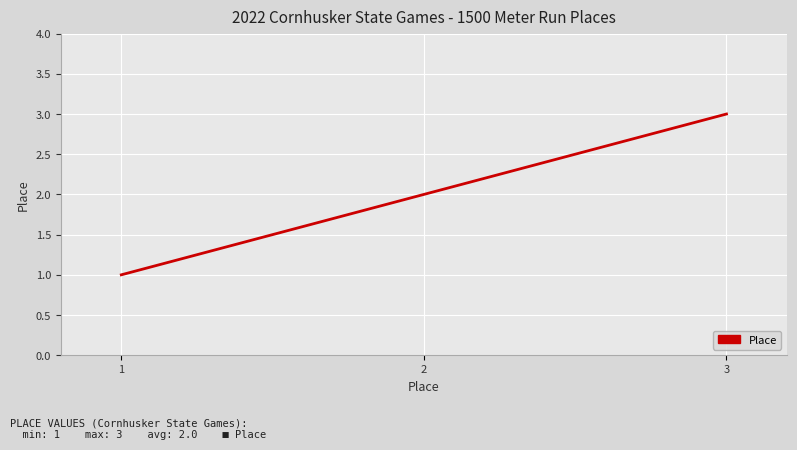

Reading left to right, what are all the values shown in this chart?

1	2	3